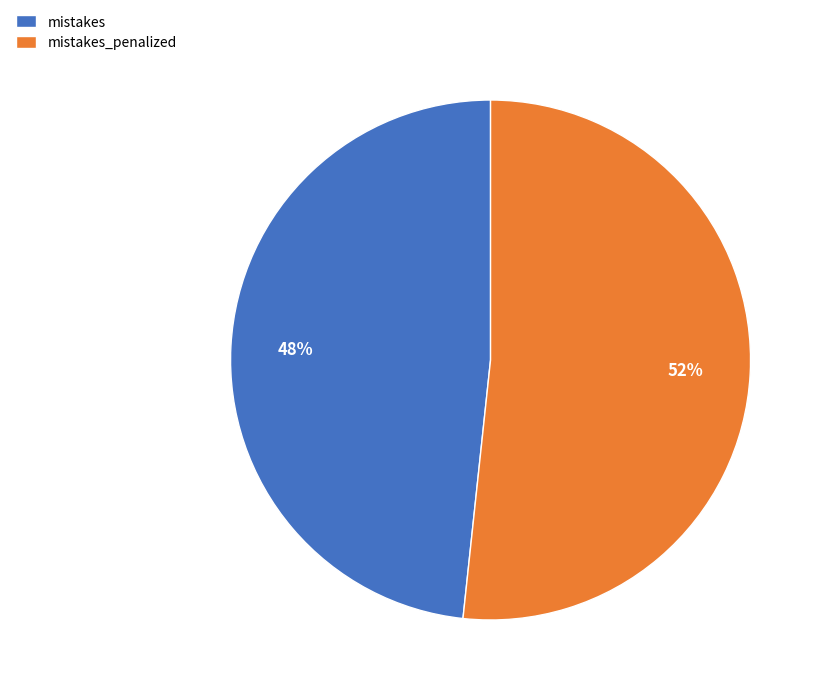

The mistakes slice represents 39% of the pie. True or false?

False